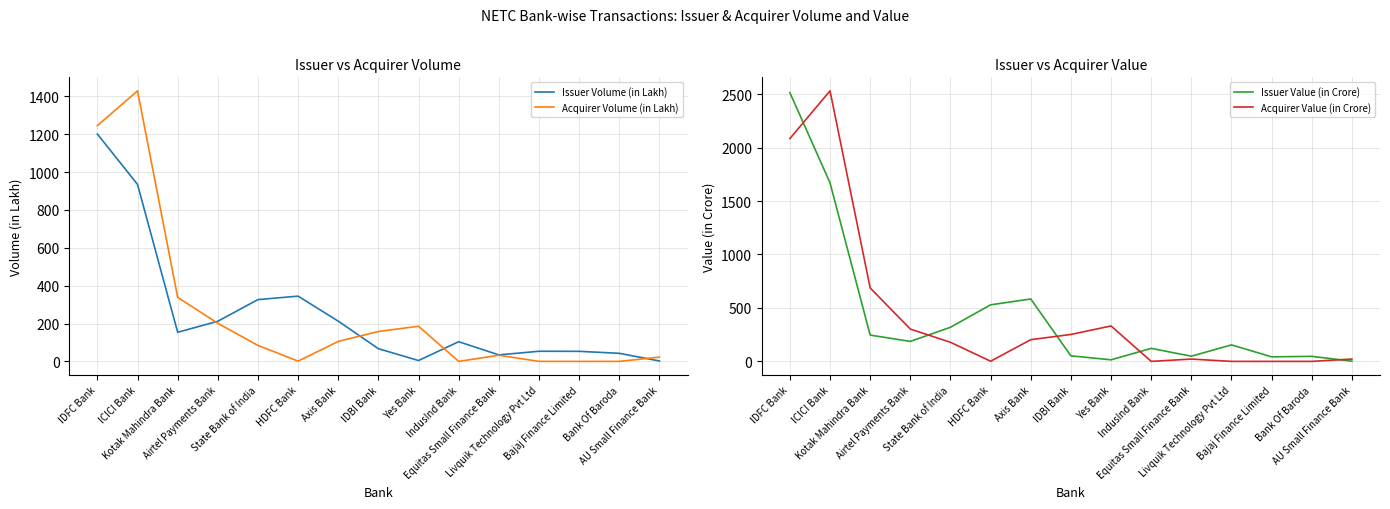

What is the value of the Issuer Volume (in Lakh) point at the 15th from the left?

2.2